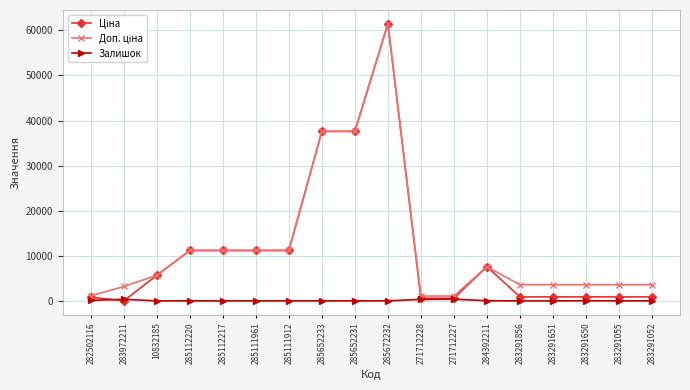

At how many categories does at least one series exceed 24938?

3